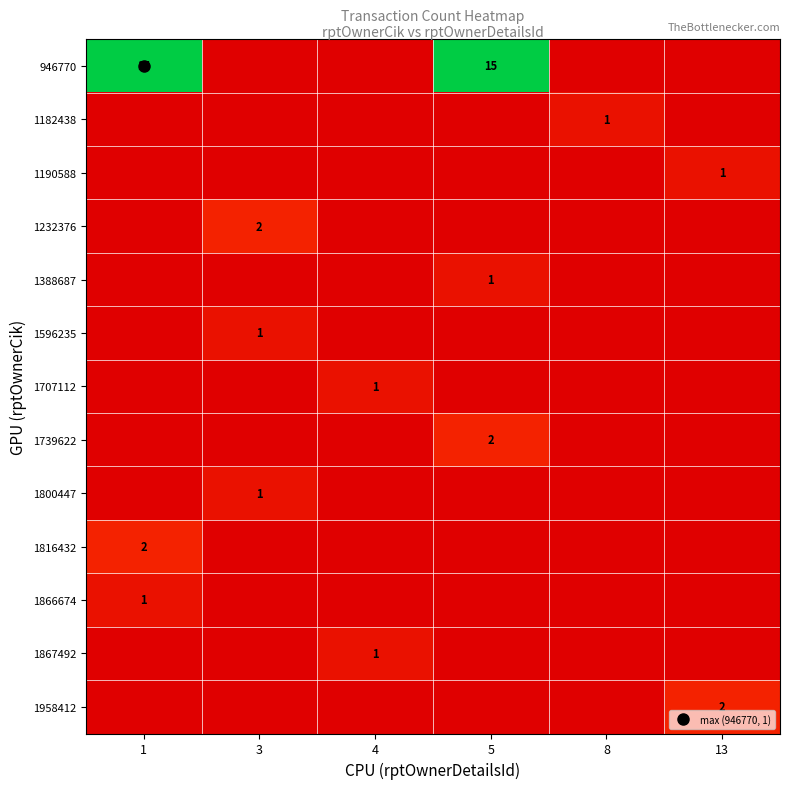

The 1596235 series shows 0 at 1. True or false?

True